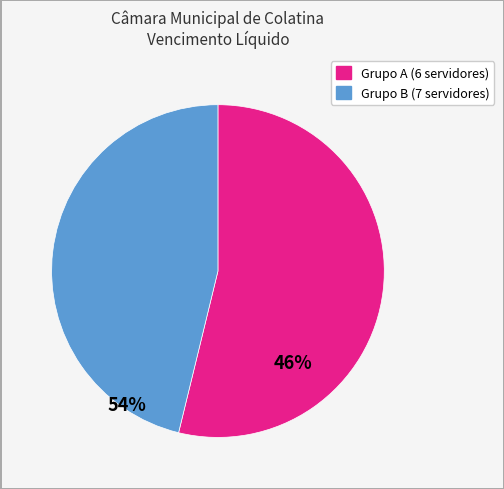

Is there a majority slice in this chart?

Yes